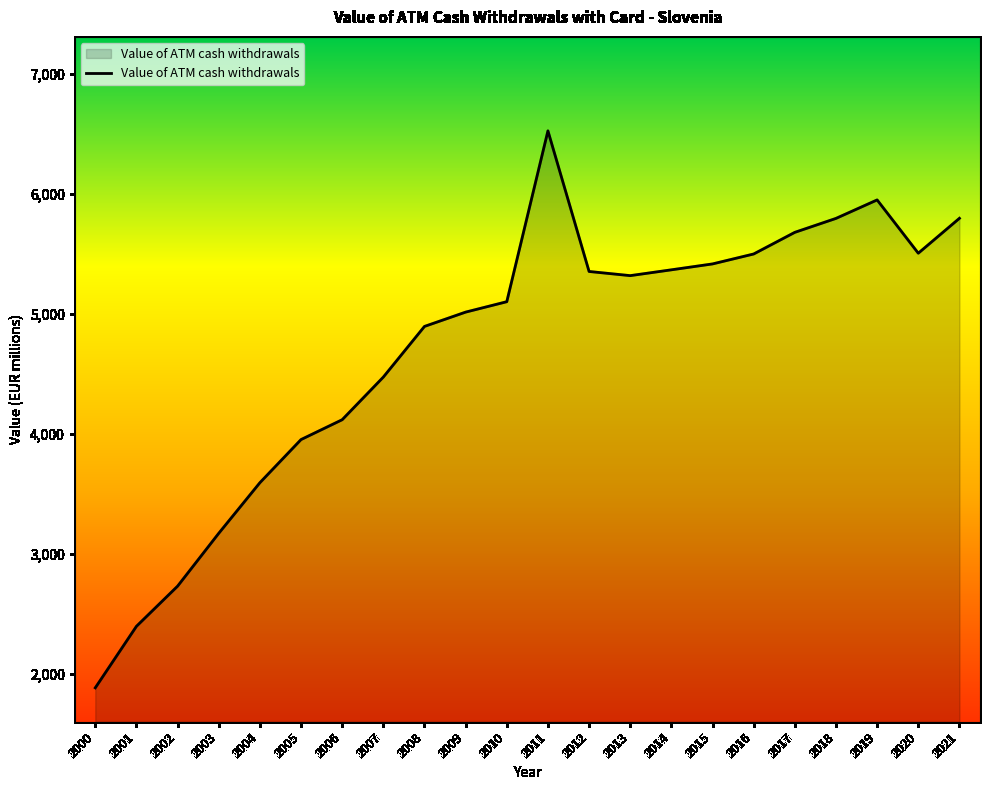

True or false: the data shows 2133.1 at 2007.

False